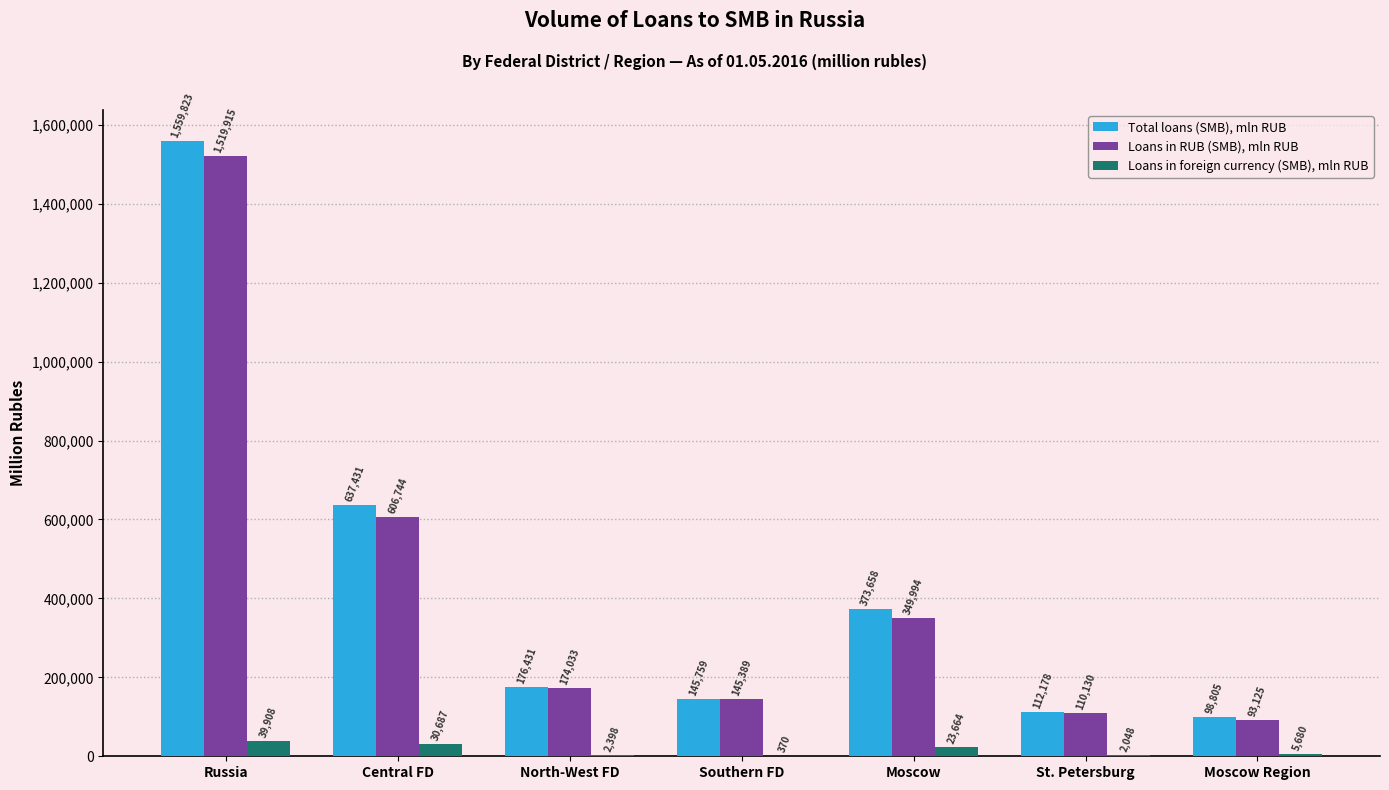

What is the sum of all Loans in RUB (SMB), mln RUB values?

2999330